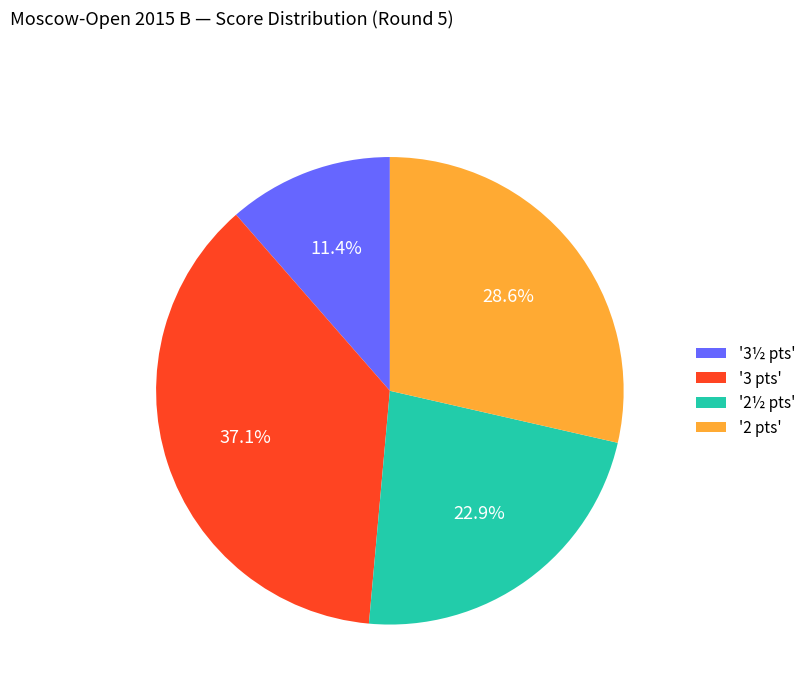

Do '3½ pts' and '2½ pts' together represent more than half of the pie?

No